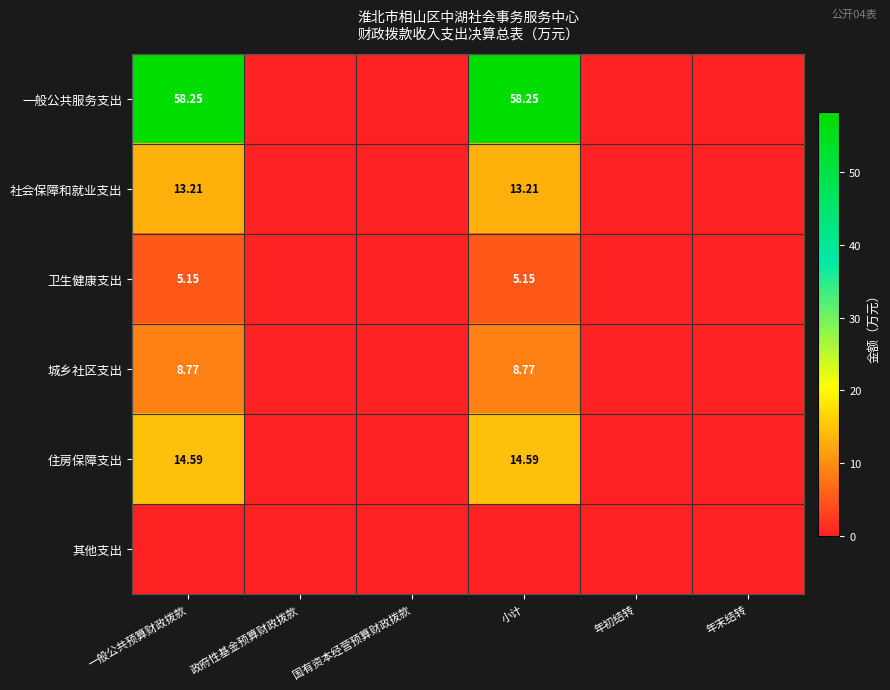

What is the difference between the maximum and second lowest values in the 卫生健康支出 series?

5.2